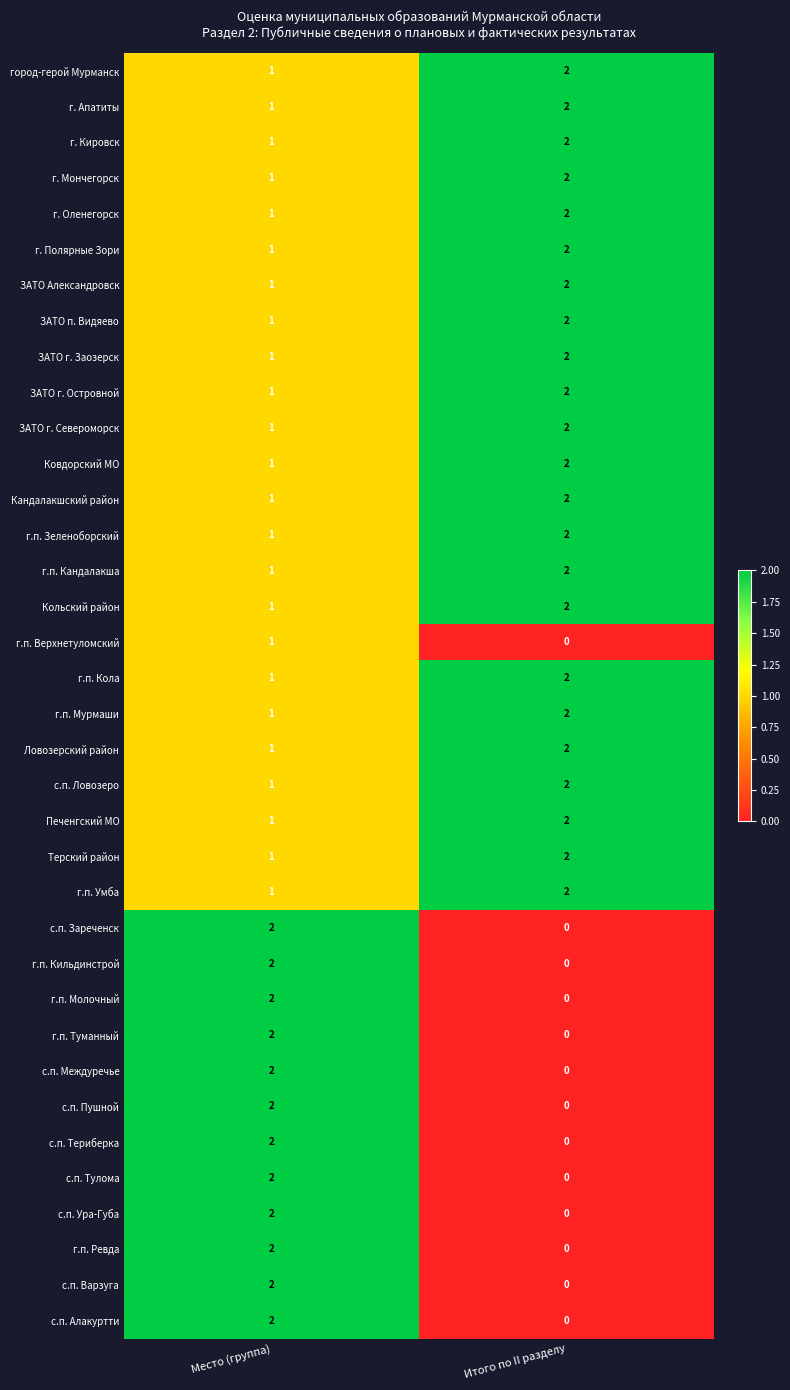

Which category has the lowest value across all series?

Итого по II разделу